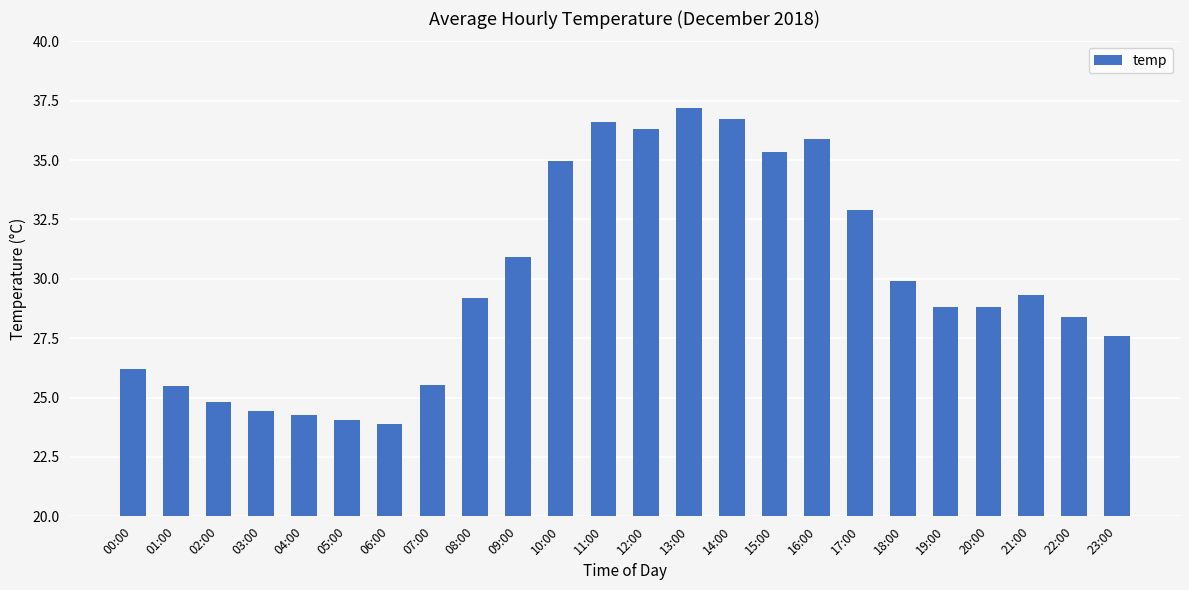

How many values exceed 29?

12